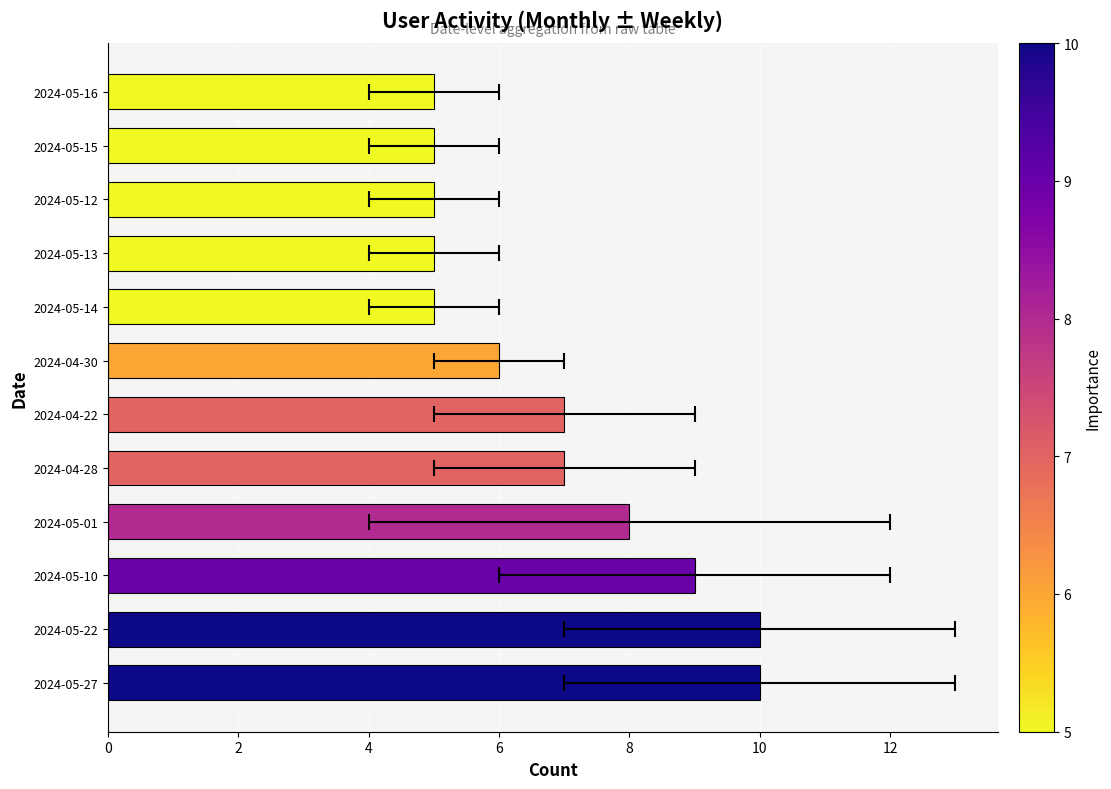

Which has a higher value, 2024-04-30 or 2024-05-13?

2024-04-30